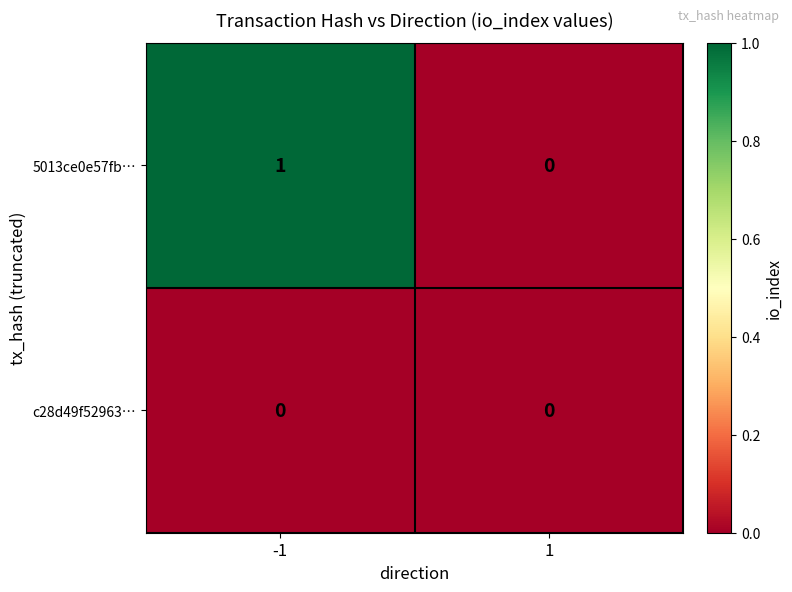

Reading left to right, what are all the values shown in this chart?

5013ce0e57fb…: 1	0
c28d49f52963…: 0	0